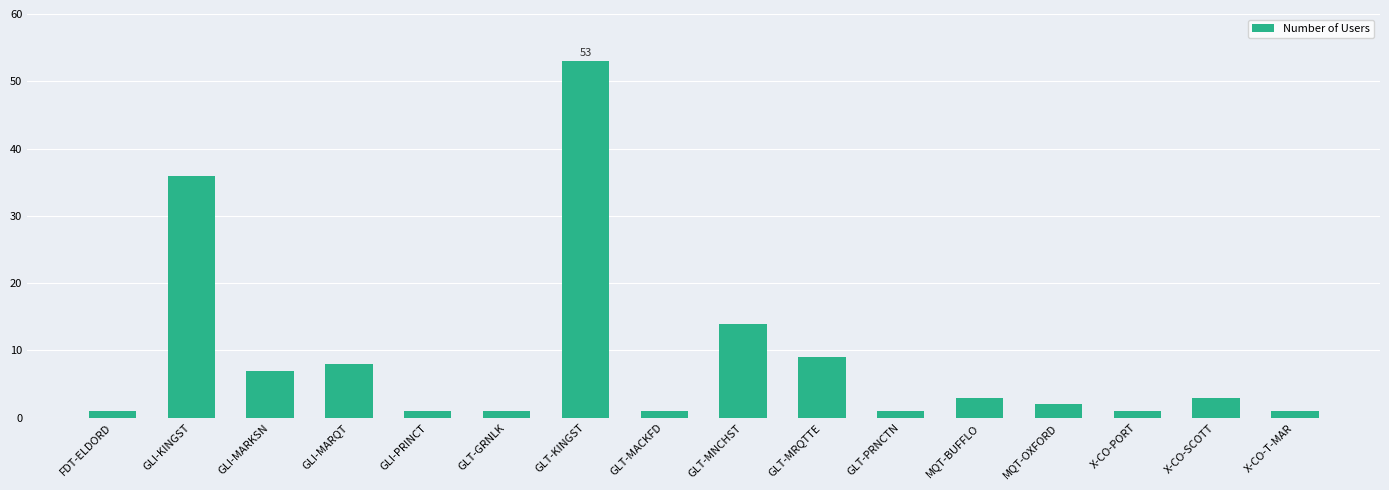

Reading right to left, list all the values displayed in this chart.

X-CO-T-MAR=1	X-CO-SCOTT=3	X-CO-PORT=1	MQT-OXFORD=2	MQT-BUFFLO=3	GLT-PRNCTN=1	GLT-MRQTTE=9	GLT-MNCHST=14	GLT-MACKFD=1	GLT-KINGST=53	GLT-GRNLK=1	GLI-PRINCT=1	GLI-MARQT=8	GLI-MARKSN=7	GLI-KINGST=36	FDT-ELDORD=1